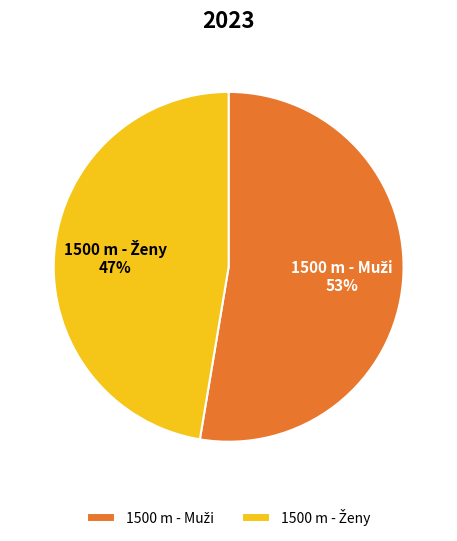

Is there a majority slice in this chart?

Yes